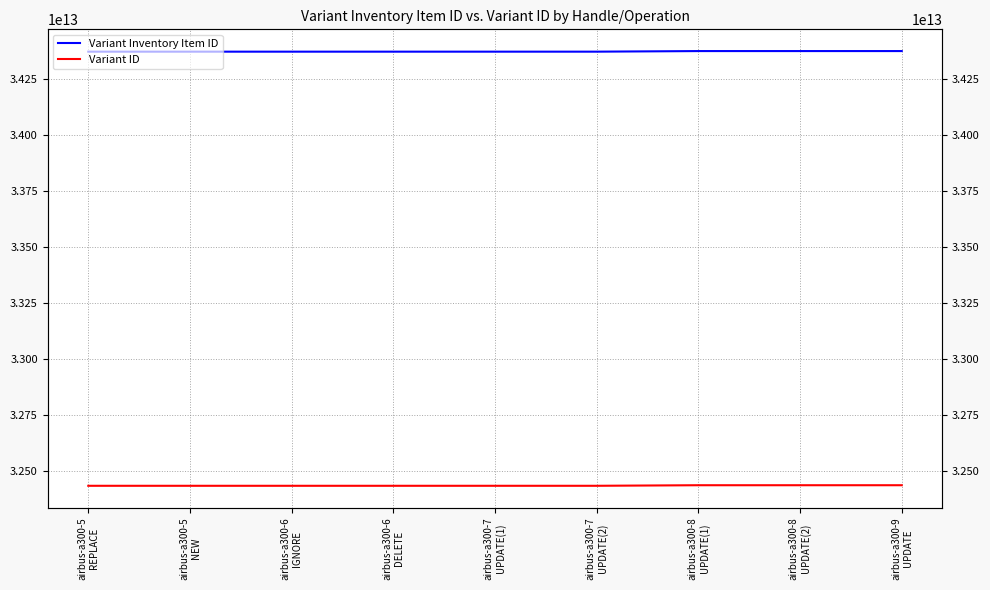

True or false: Variant ID and Variant Inventory Item ID intersect in this chart.

False